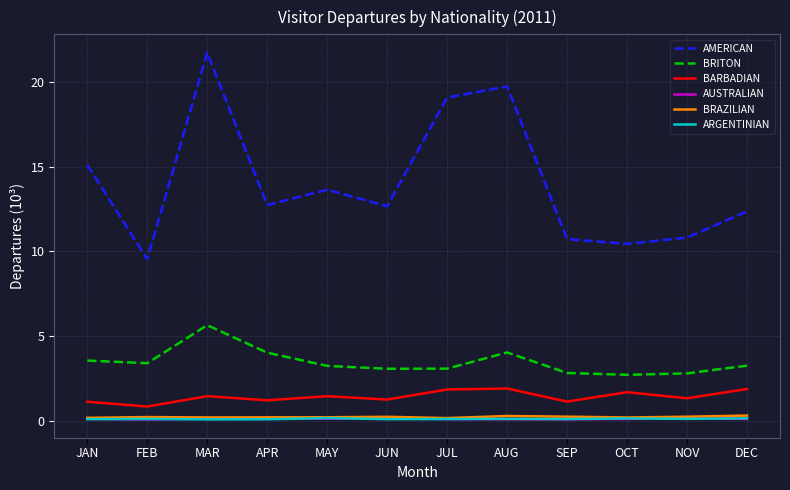

What are all the series names shown in the legend?

AMERICAN, BRITON, BARBADIAN, AUSTRALIAN, BRAZILIAN, ARGENTINIAN